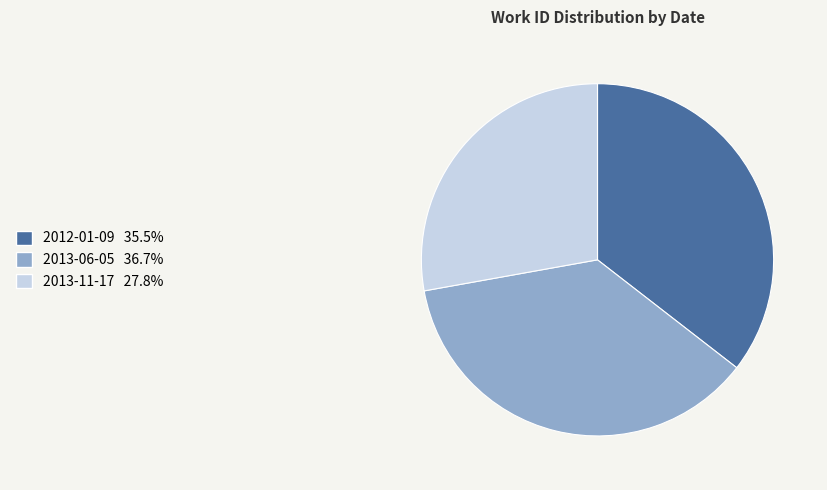

Is 2013-06-05 the majority of the pie?

No